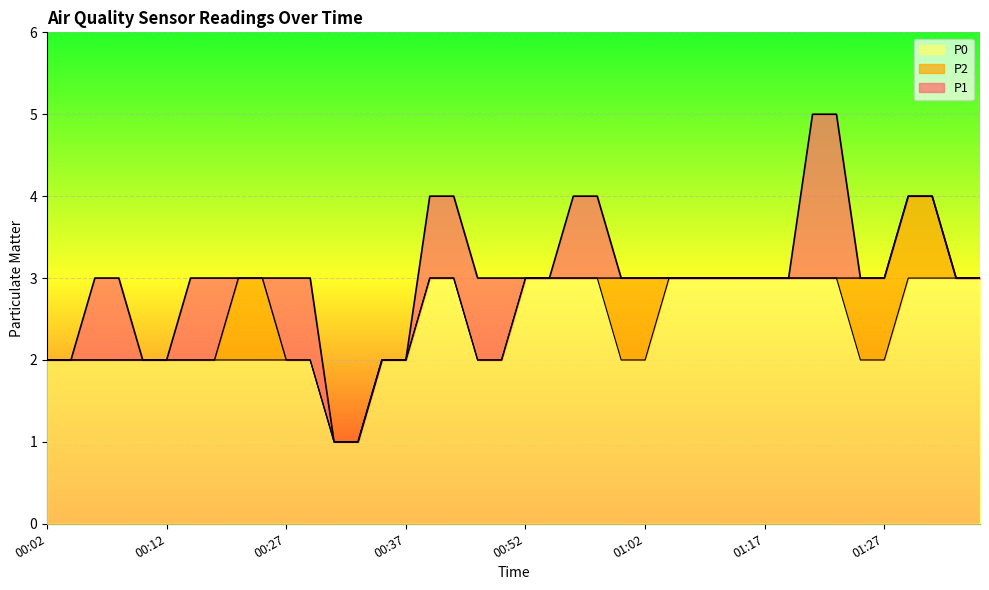

Reading right to left, transcribe all the data shown in this chart.

P1: 3	3	4	4	3	3	5	5	3	3	3	3	3	3	3	3	4	4	3	3	3	3	4	4	2	2	1	1	3	3	3	3	3	3	2	2	3	3	2	2
P2: 3	3	4	4	3	3	3	3	3	3	3	3	3	3	3	3	3	3	3	3	2	2	3	3	2	2	1	1	2	2	3	3	2	2	2	2	2	2	2	2
P0: 3	3	3	3	2	2	3	3	3	3	3	3	3	3	2	2	3	3	3	3	2	2	3	3	2	2	1	1	2	2	2	2	2	2	2	2	2	2	2	2